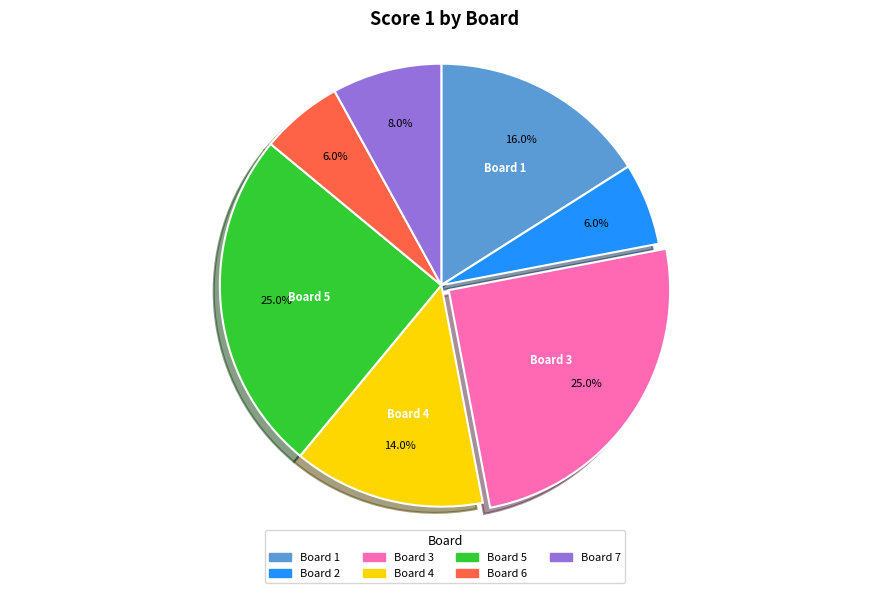

Is Board 1 the majority of the pie?

No